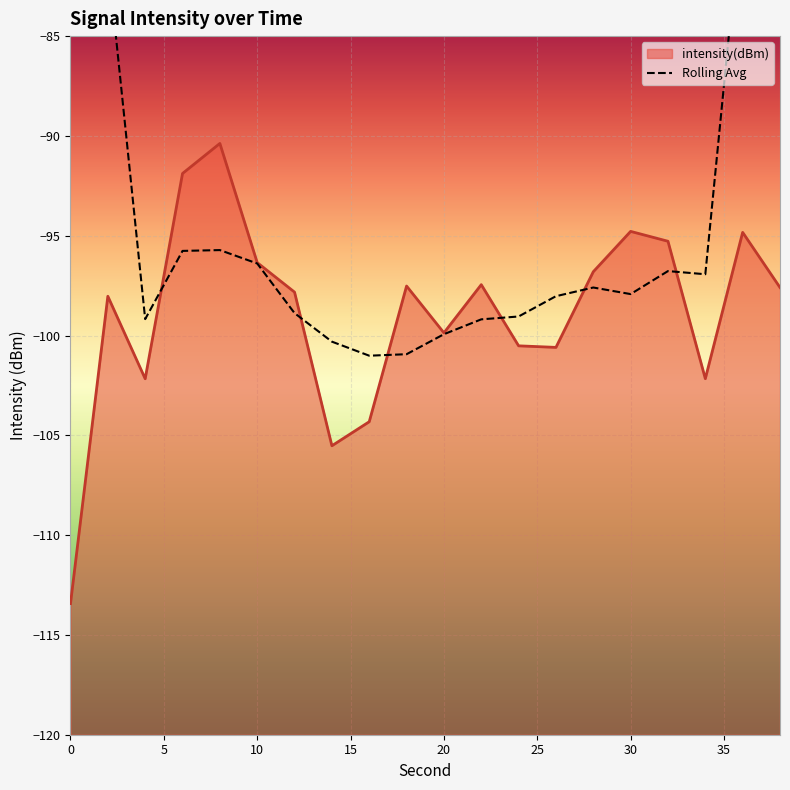

What is the maximum value for intensity(dBm)?

-90.4